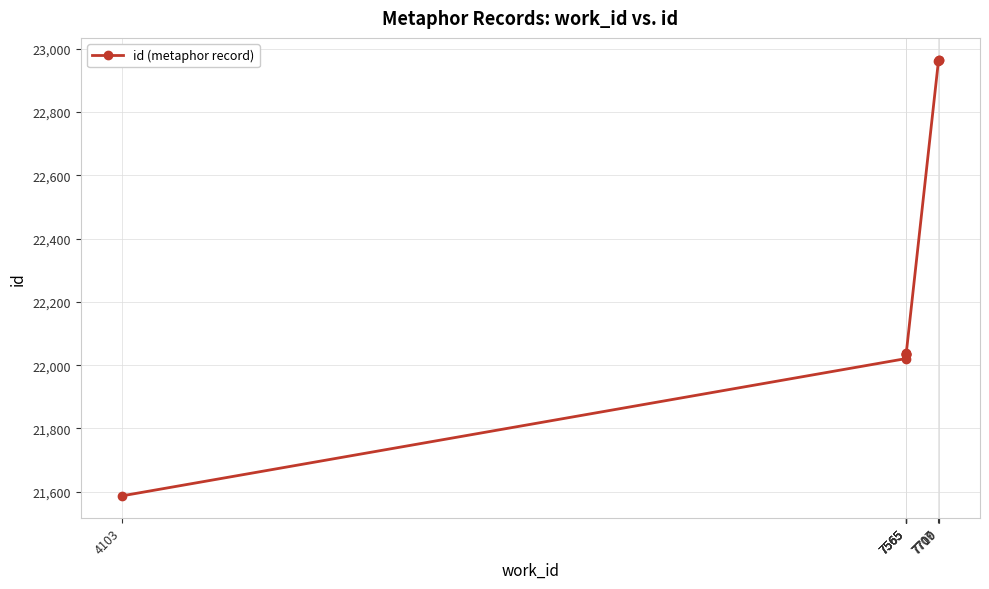

Is this an area chart (filled region under the line)?

No